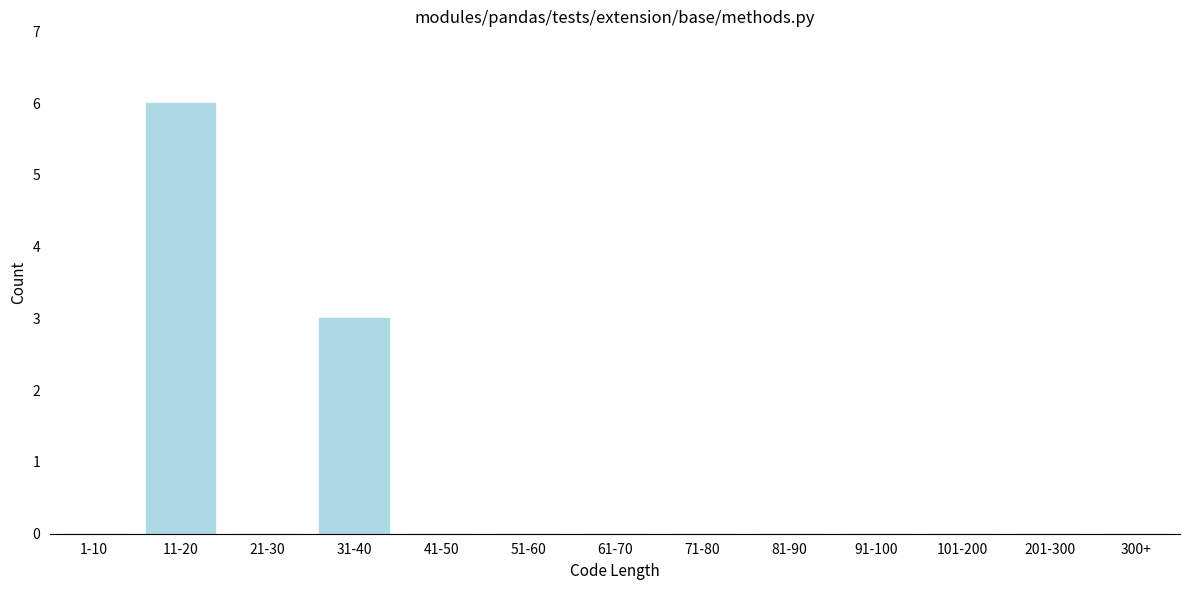

Reading right to left, list all the values displayed in this chart.

300+=0	201-300=0	101-200=0	91-100=0	81-90=0	71-80=0	61-70=0	51-60=0	41-50=0	31-40=3	21-30=0	11-20=6	1-10=0